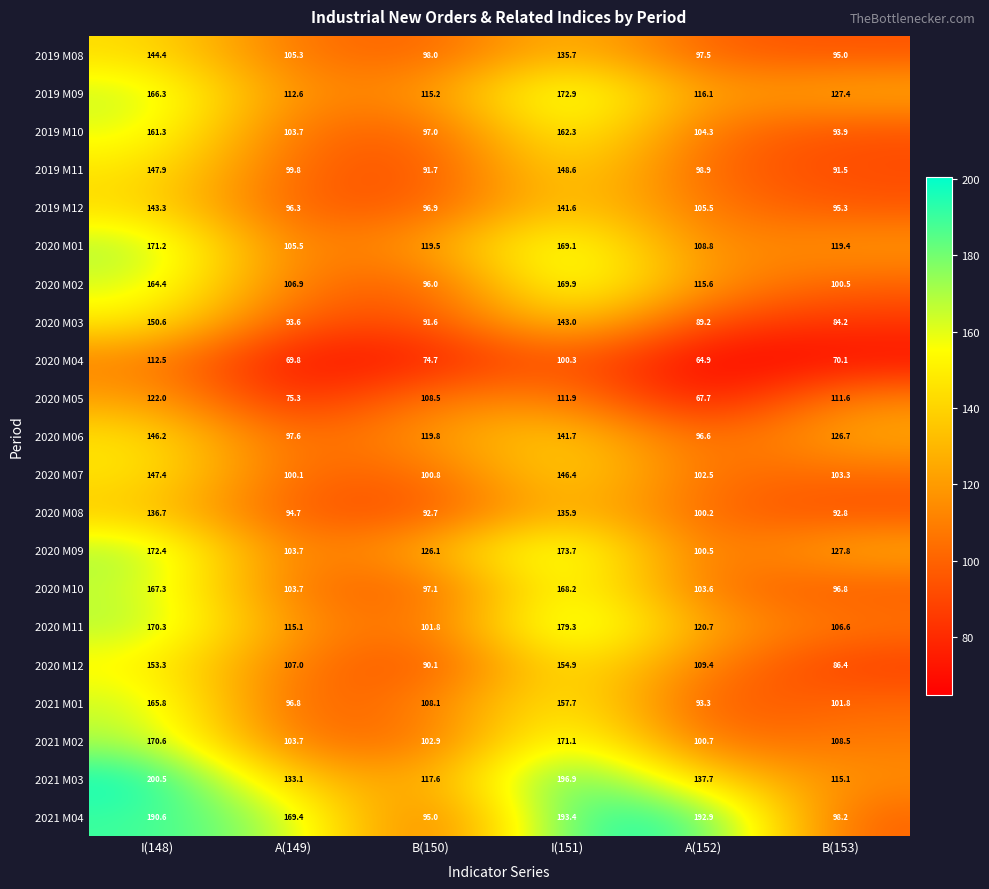

Which series changed the most between B(150) and B(153)?

2019 M09